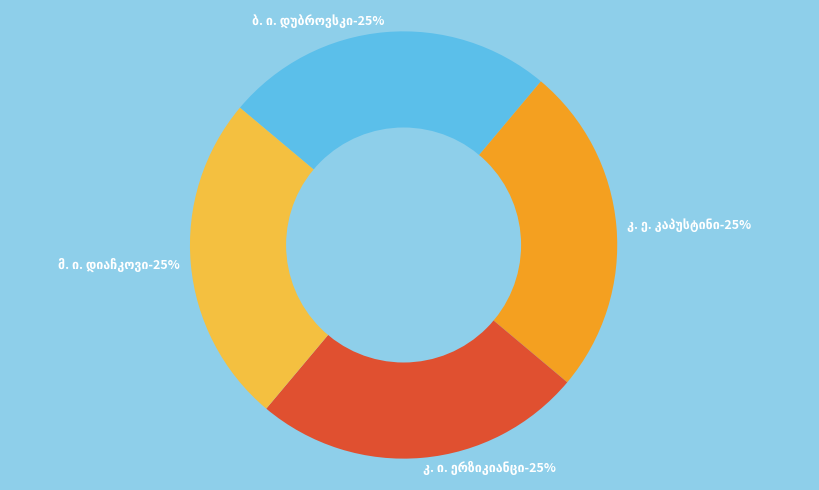

Combined, do ბ. ი. დუბროვსკი and კ. ი. ერზიკიანცი account for over 50%?

No